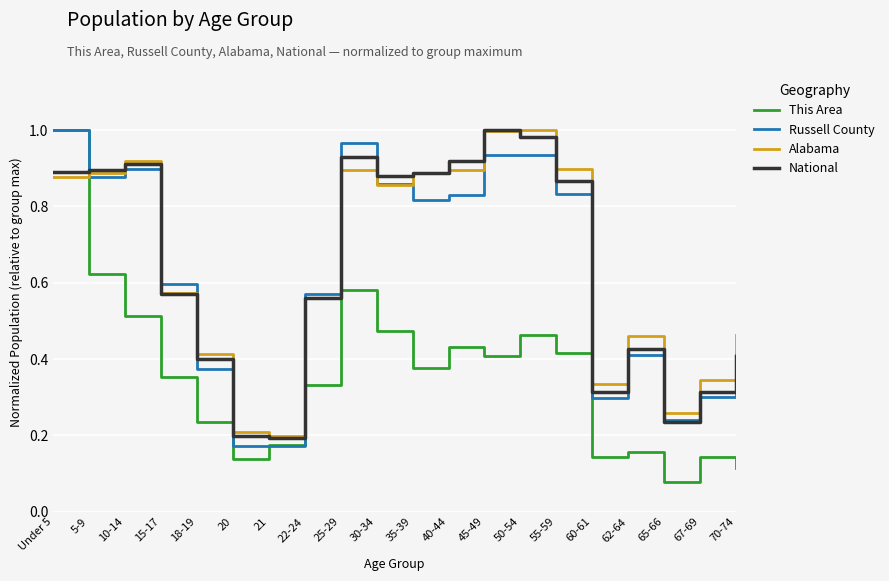

What position from the left is Under 5?

1